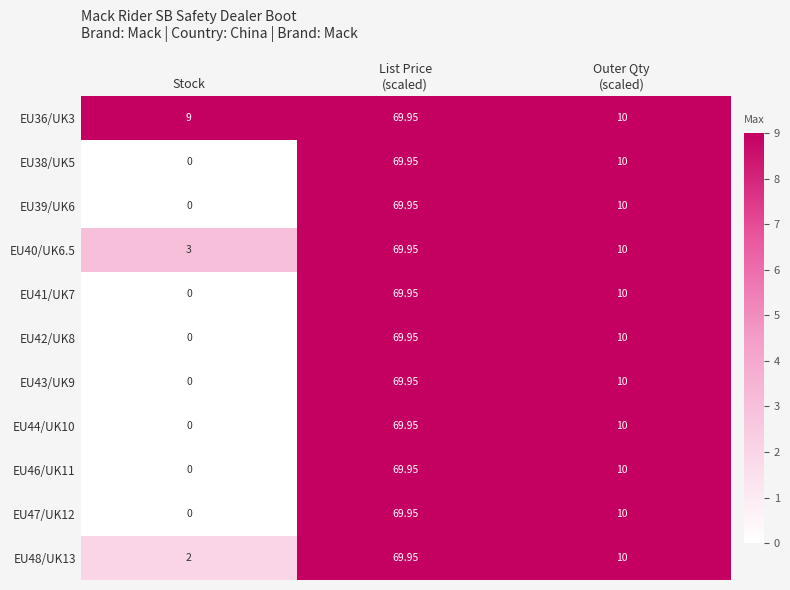

Which category has the lowest value across all series?

Stock